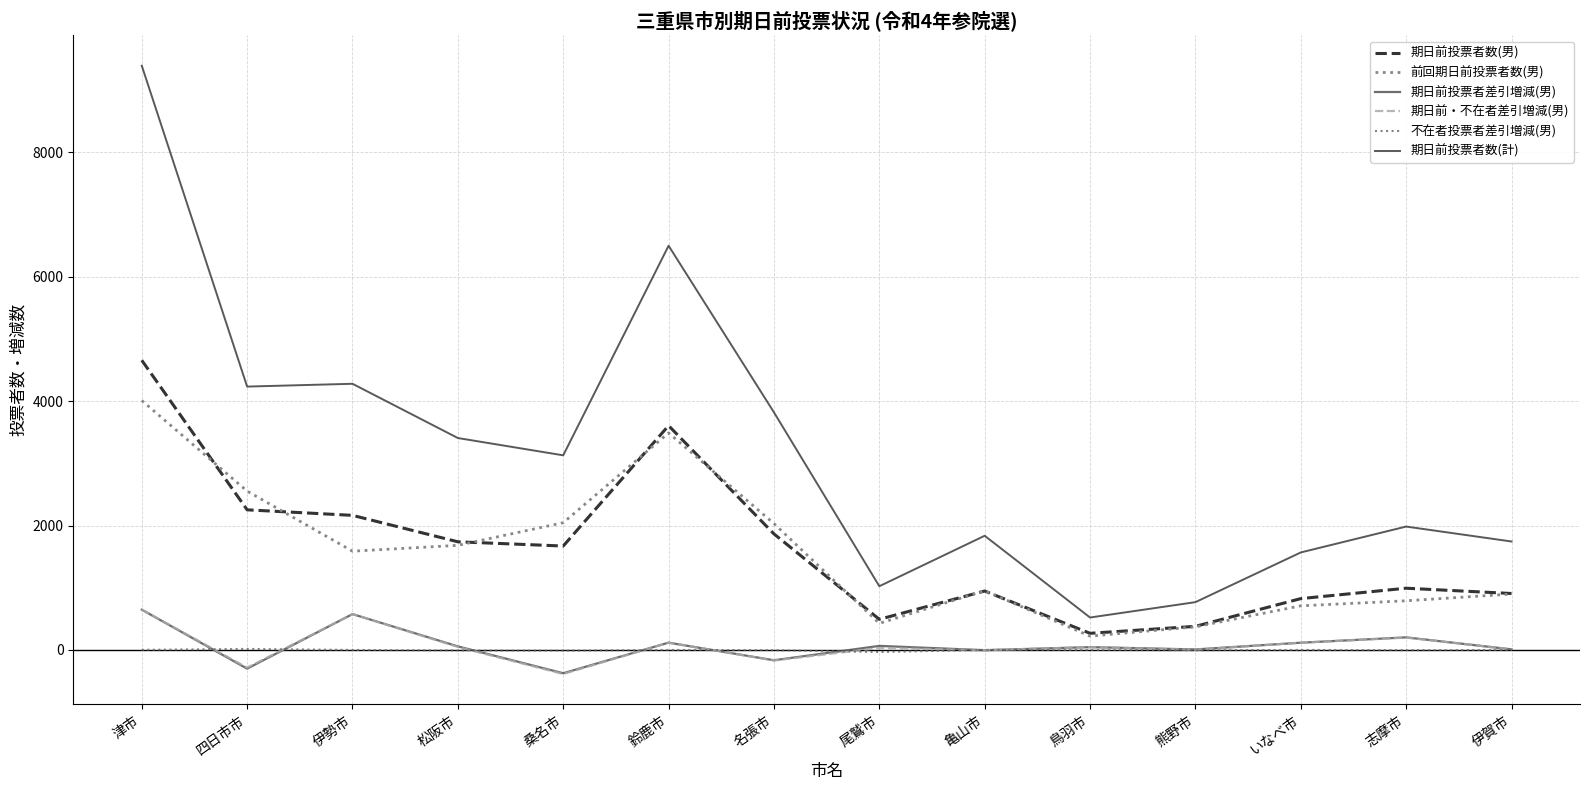

What is the smallest value displayed?

-387